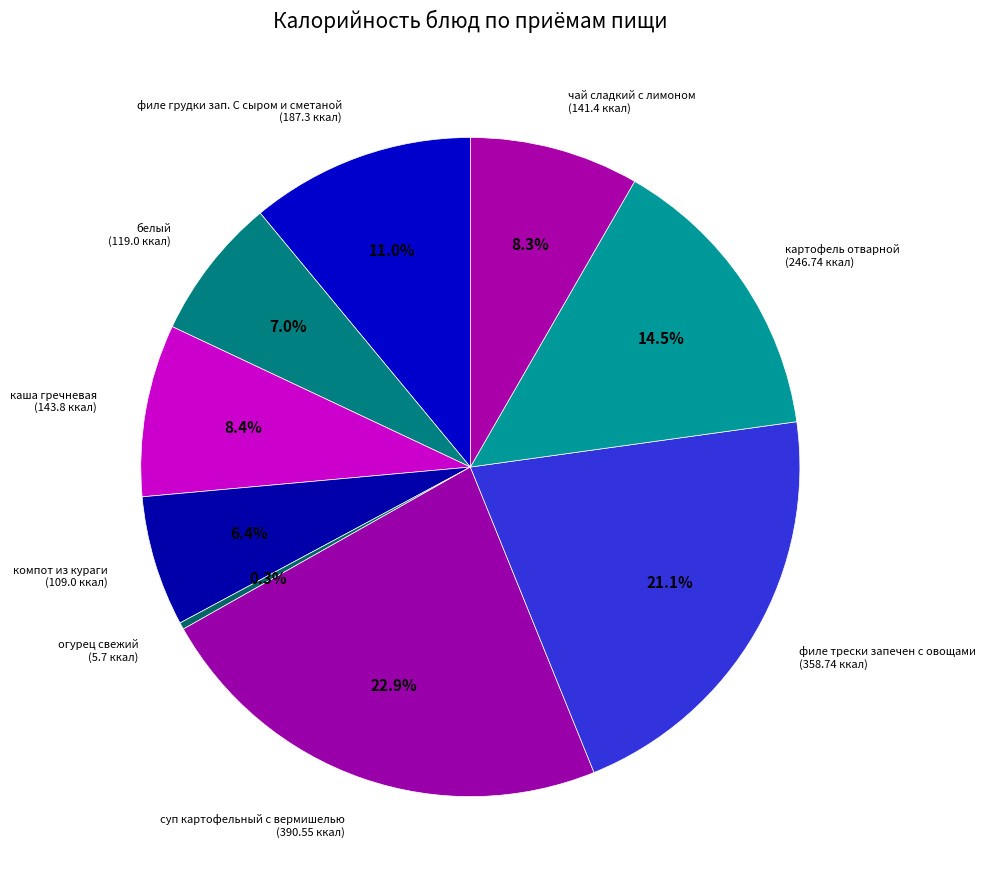

To the nearest percent, what is the difference between the largest and smallest slice percentages?

23%